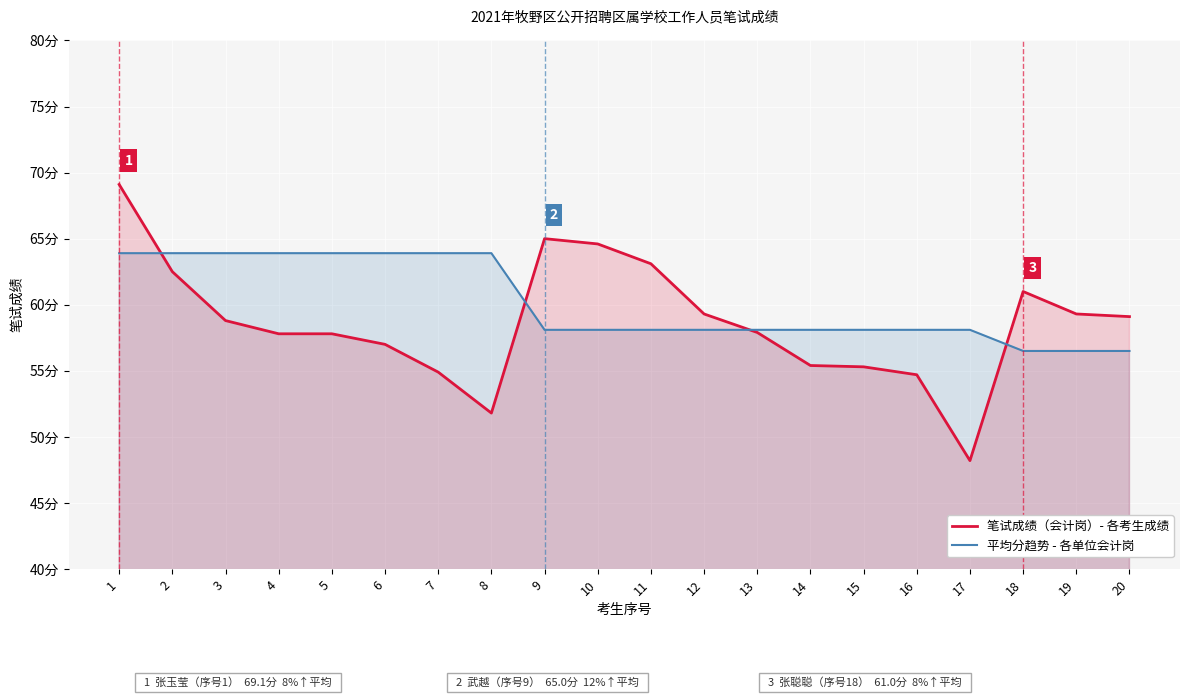

List the series in order of their peak value, lowest first.

平均分趋势 - 各单位会计岗, 笔试成绩（会计岗）- 各考生成绩